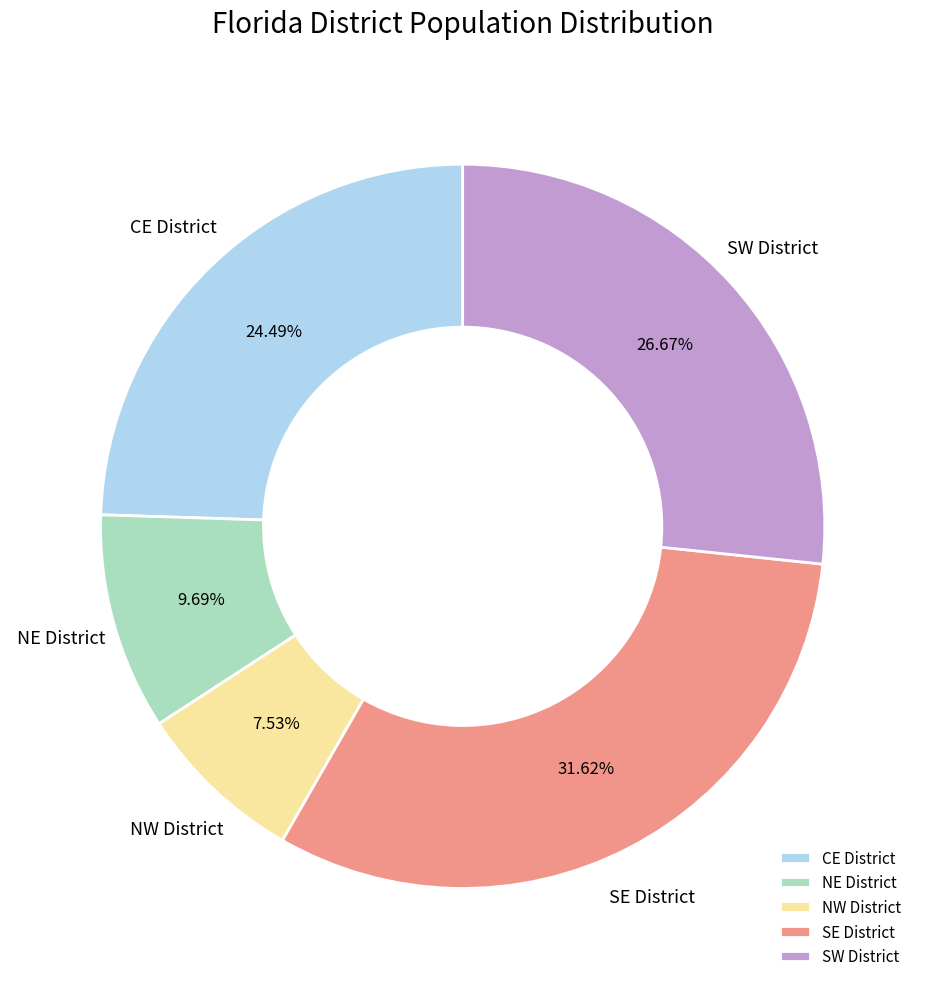

To the nearest percent, what percentage of the pie is SE District?

32%